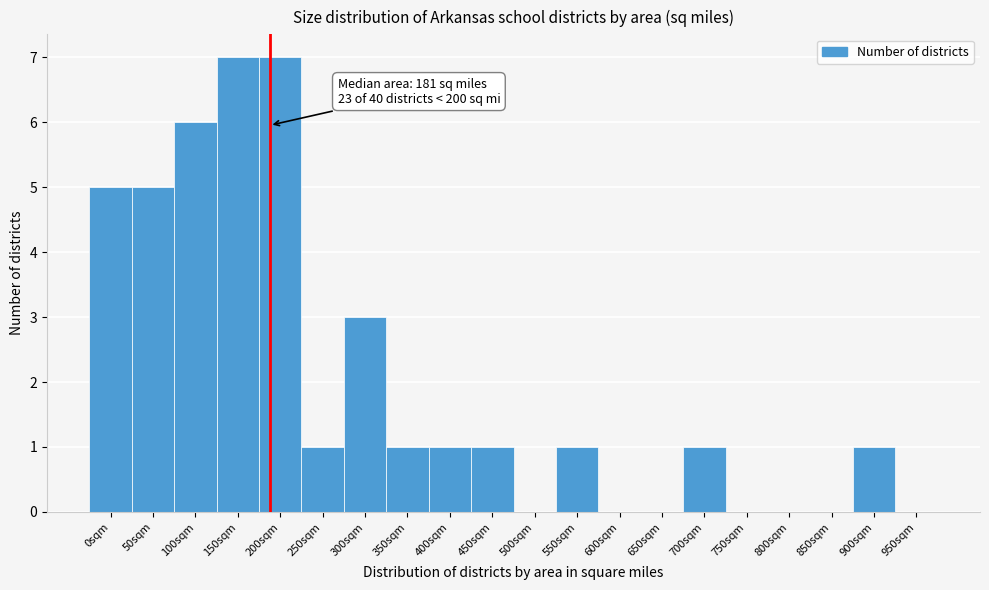

Reading left to right, transcribe all the data shown in this chart.

0sqm=5	50sqm=5	100sqm=6	150sqm=7	200sqm=7	250sqm=1	300sqm=3	350sqm=1	400sqm=1	450sqm=1	500sqm=0	550sqm=1	600sqm=0	650sqm=0	700sqm=1	750sqm=0	800sqm=0	850sqm=0	900sqm=1	950sqm=0